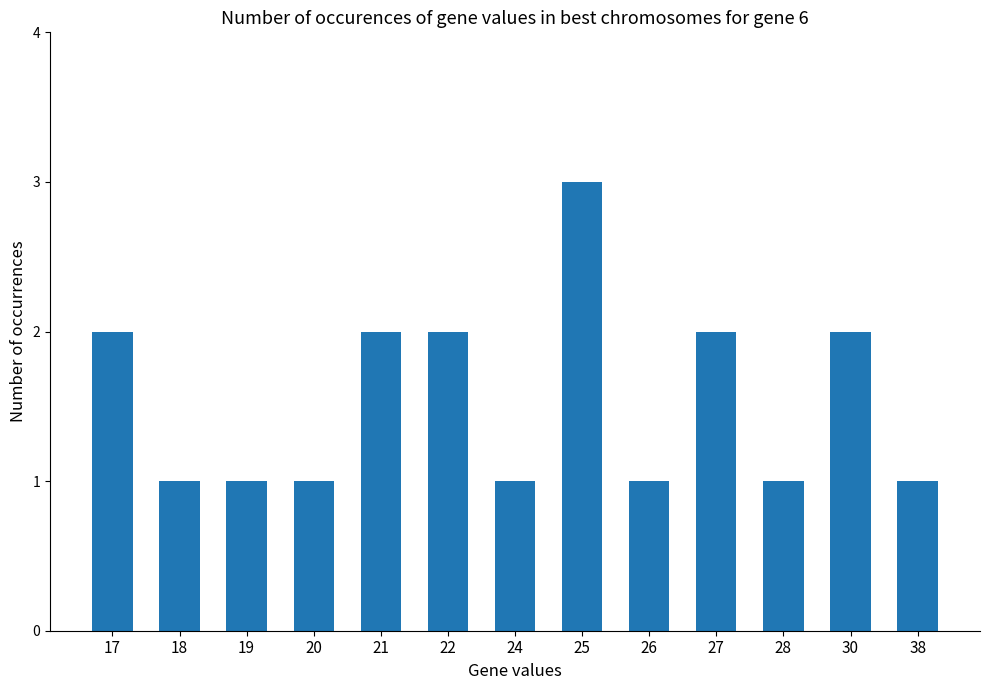

What is the value of the 11th bar from the left?

1